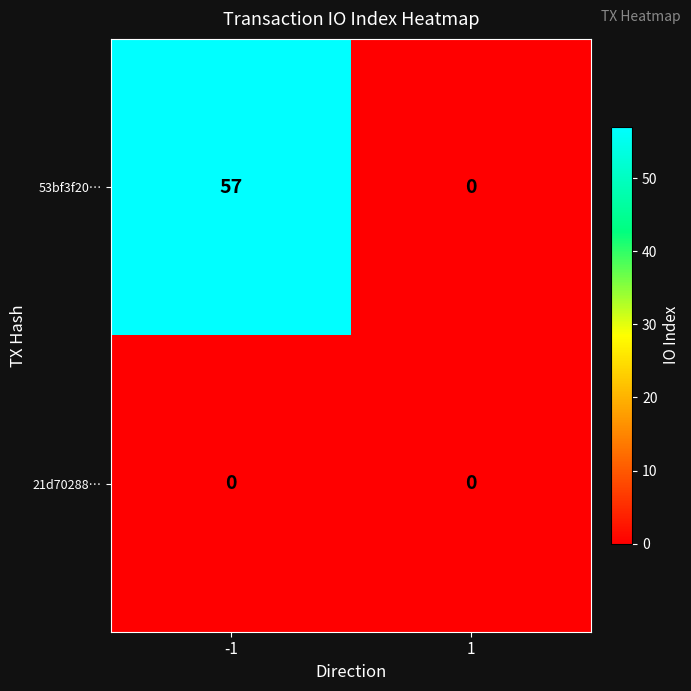

Which series has the largest total across all categories?

53bf3f20…